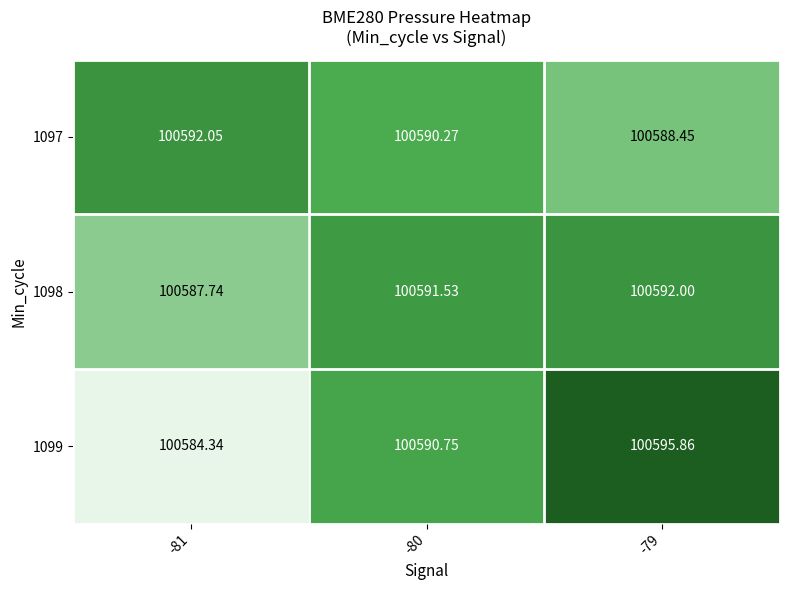

Is the value of 1098 at -81 greater than the value of 1097 at -81?

No